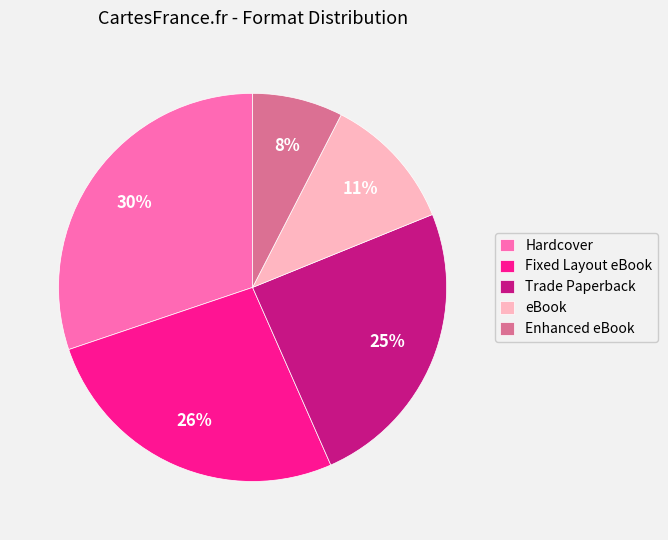

Approximately how many times larger is the value at Hardcover compared to eBook?

2.7